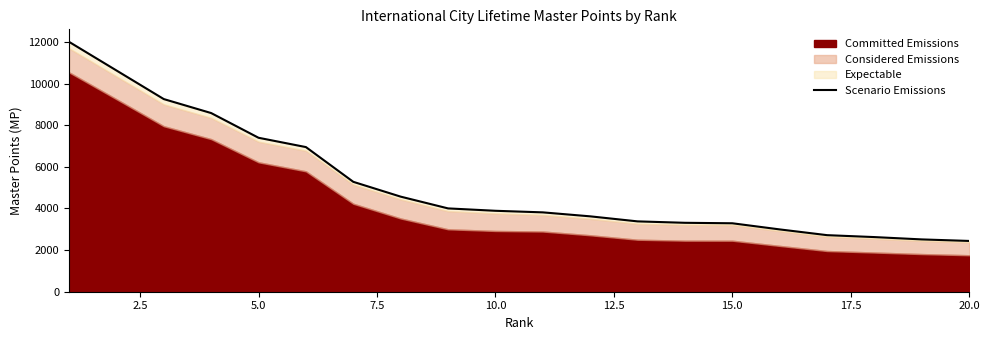

What is the average value?

5162.2